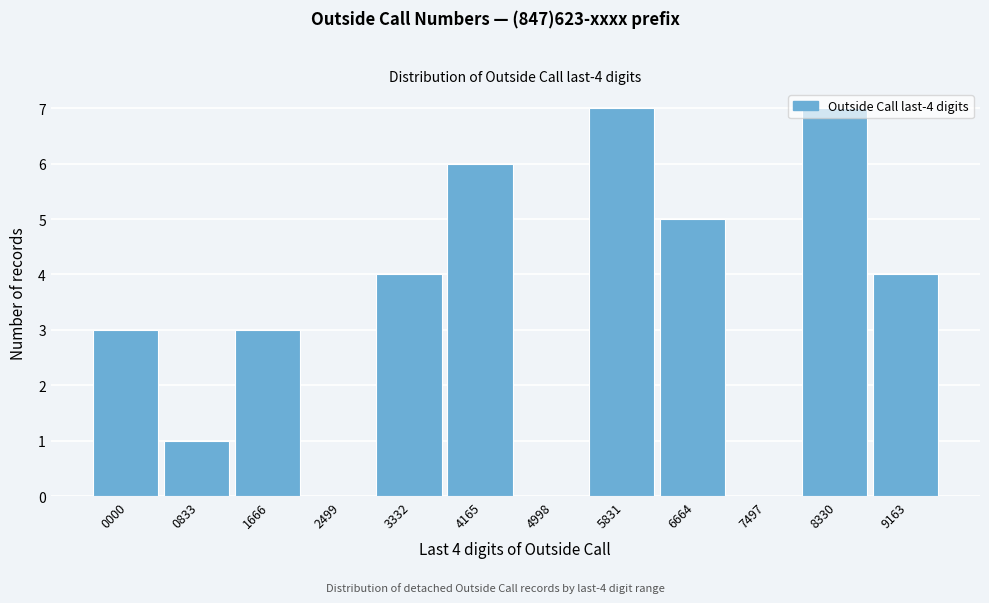

What is the maximum value shown in the chart?

7